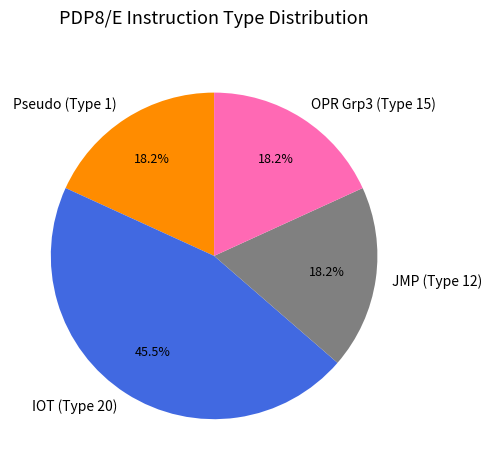

Which has a higher value, IOT (Type 20) or Pseudo (Type 1)?

IOT (Type 20)